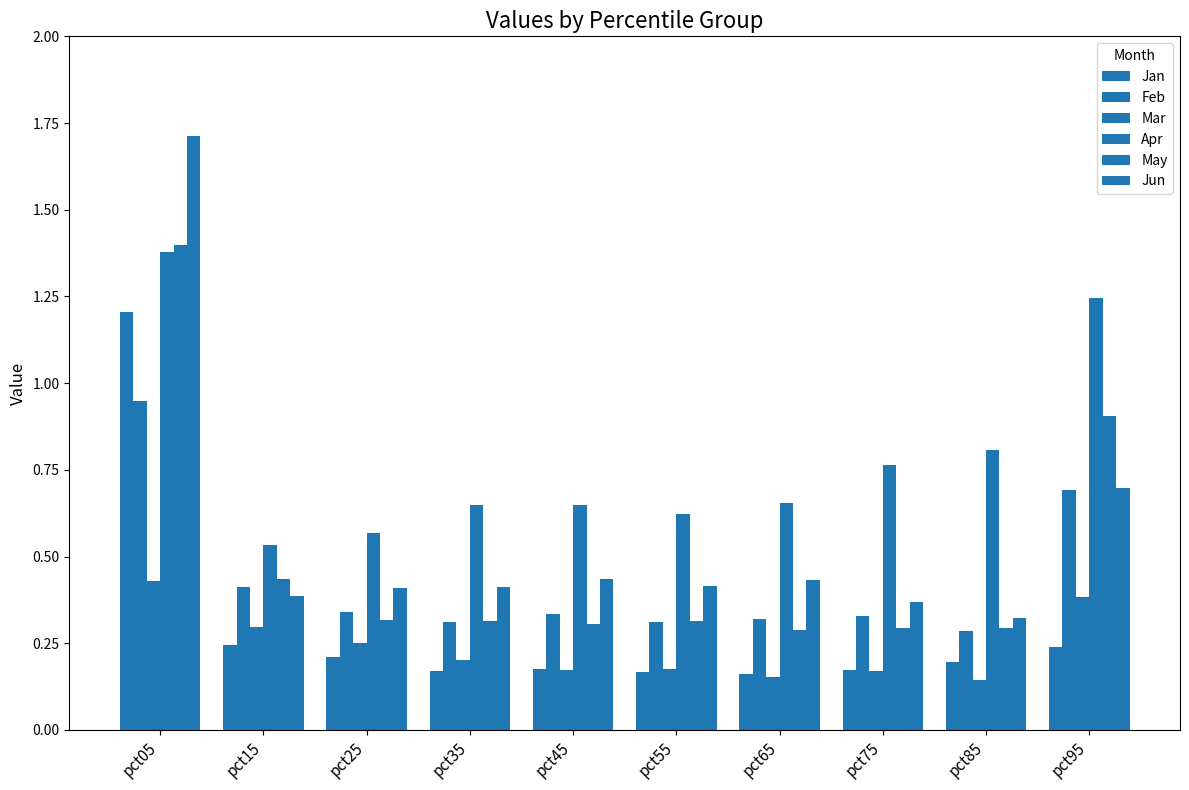

Are the bars grouped side by side (vs. stacked)?

Yes